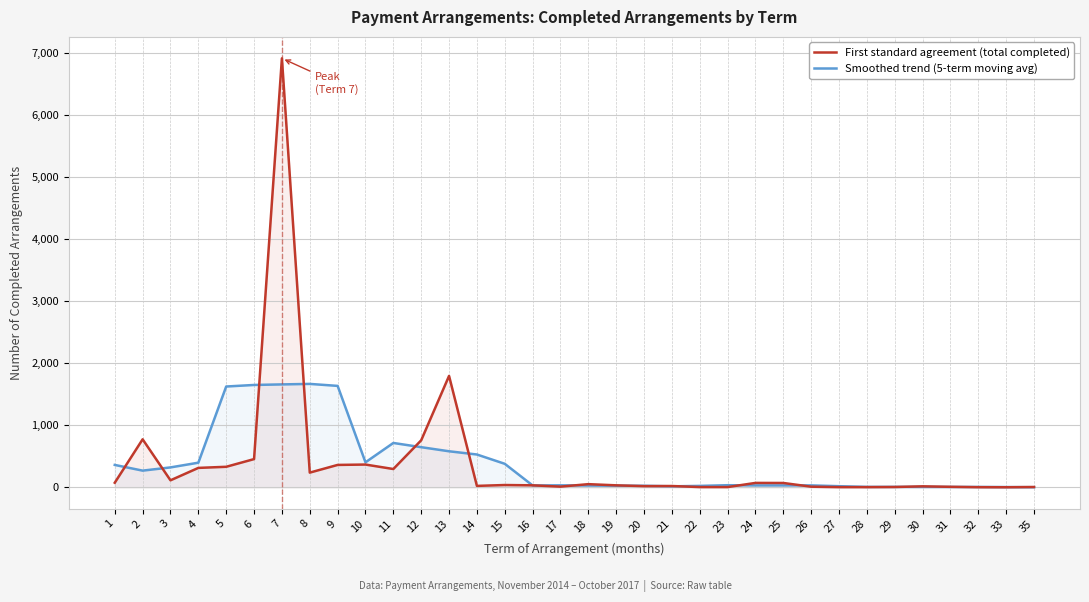

Which category has the lowest value in the Smoothed trend (5-term moving avg) series?

35